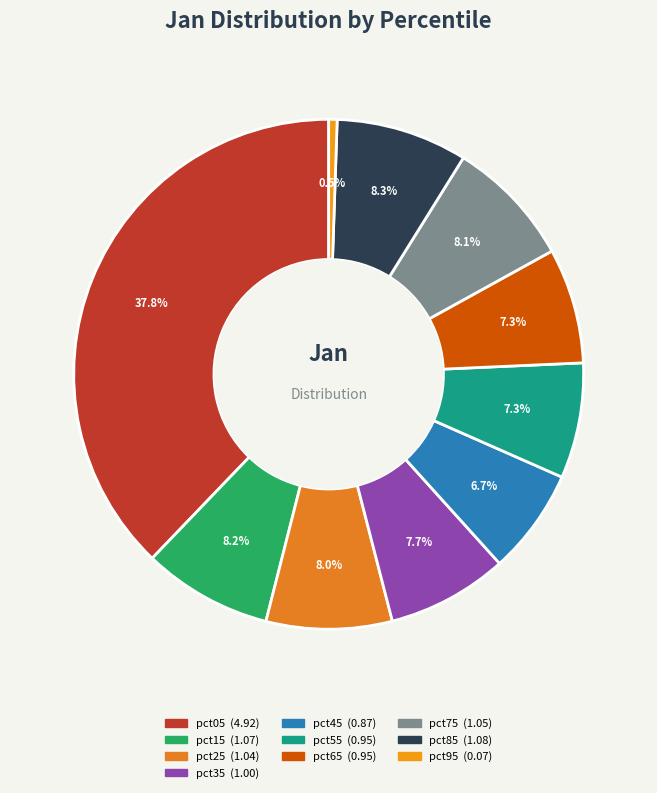

Which has a higher value, pct95 or pct35?

pct35